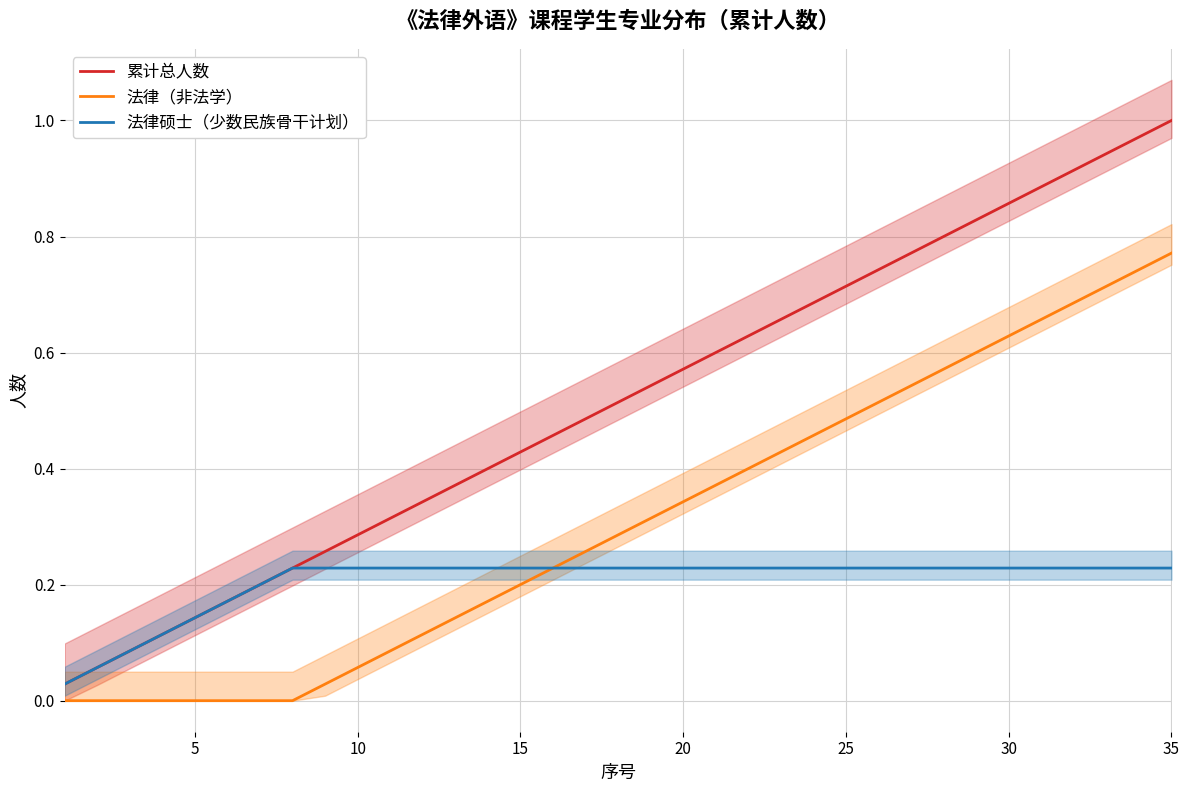

Count the number of categories in the chart.

35